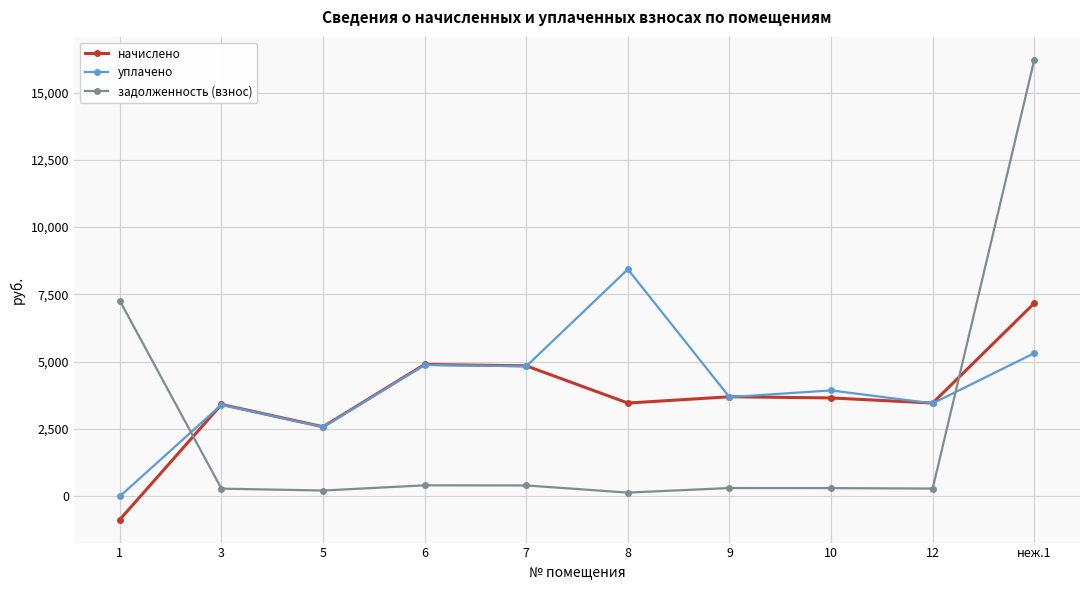

List the series in order of their peak value, highest first.

задолженность (взнос), уплачено, начислено